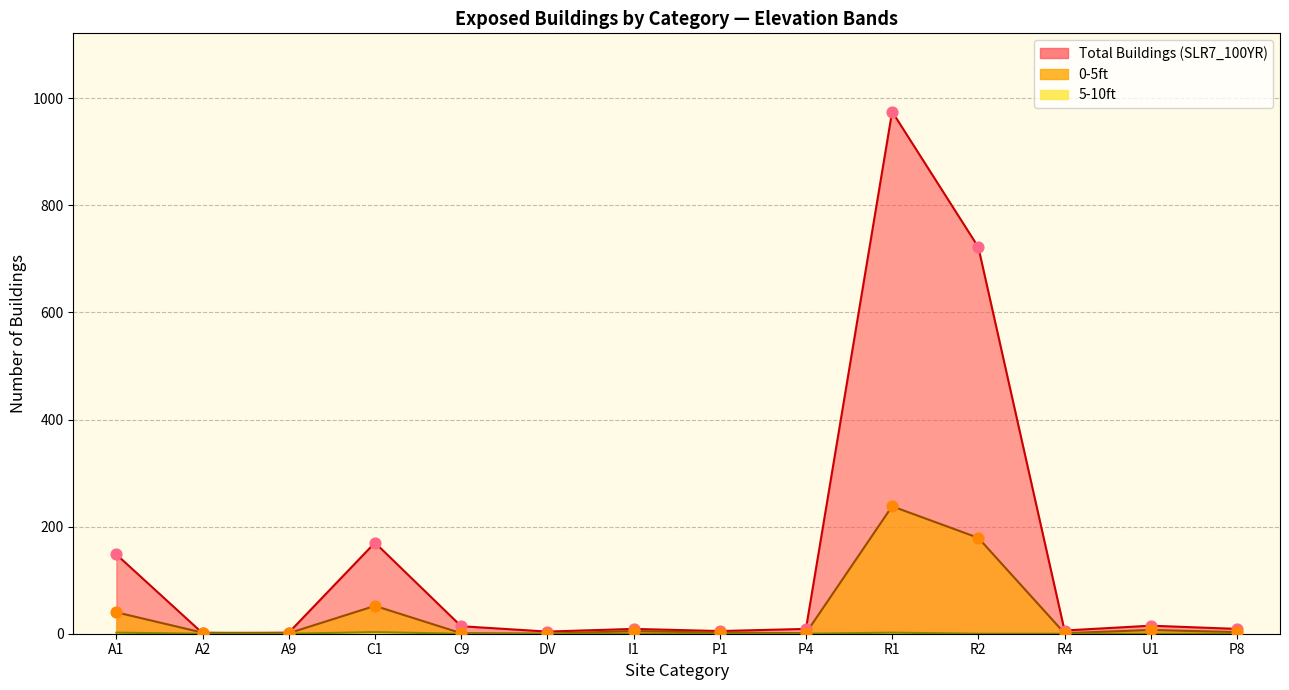

What are all the series names shown in the legend?

0-5ft, 5-10ft, Total Buildings (SLR7_100YR)